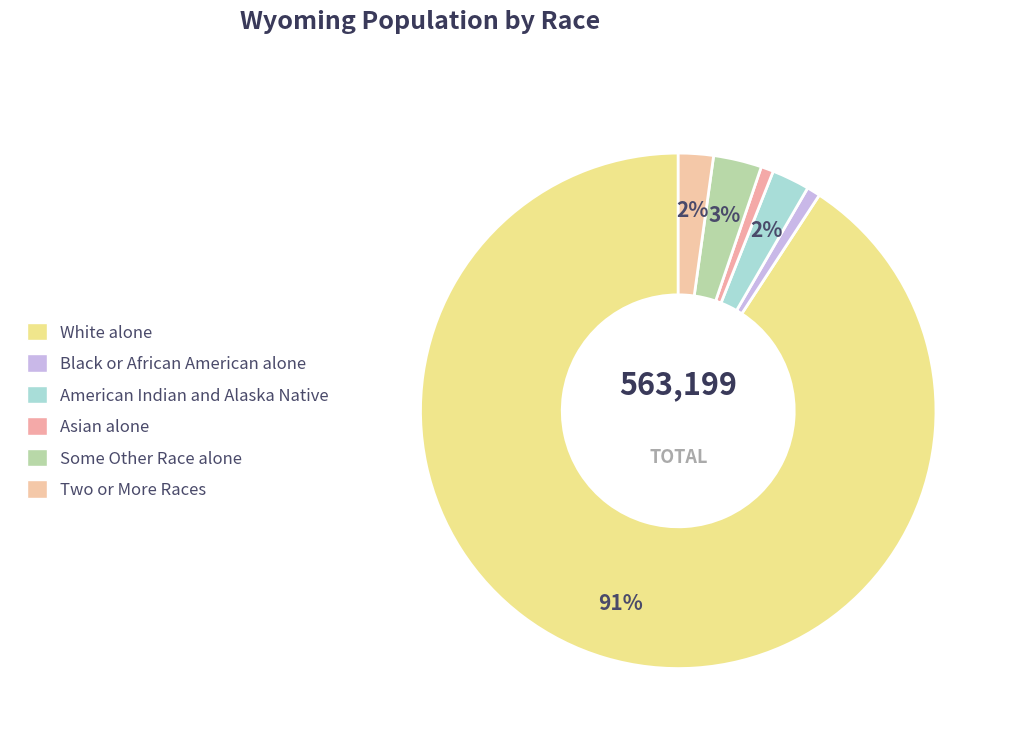

Rank the categories by value from highest to lowest.

White alone, Some Other Race alone, American Indian and Alaska Native, Two or More Races, Black or African American alone, Asian alone